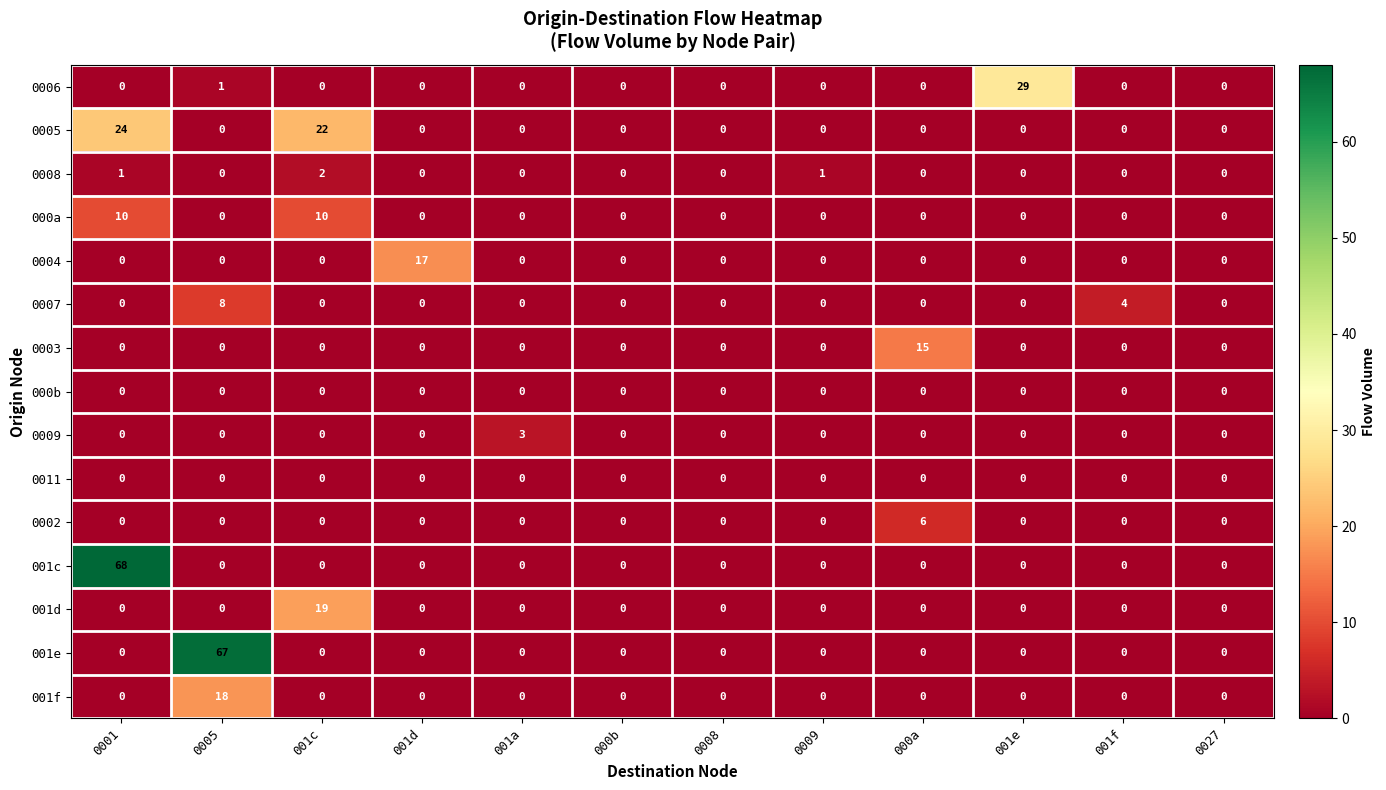

At which category is the sum across all series the highest?

0001